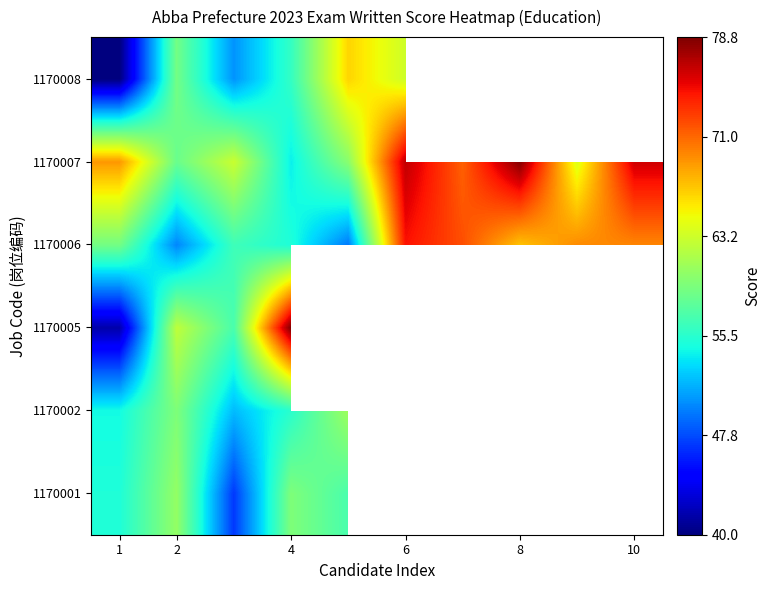

At how many categories does at least one series exceed 46?

10